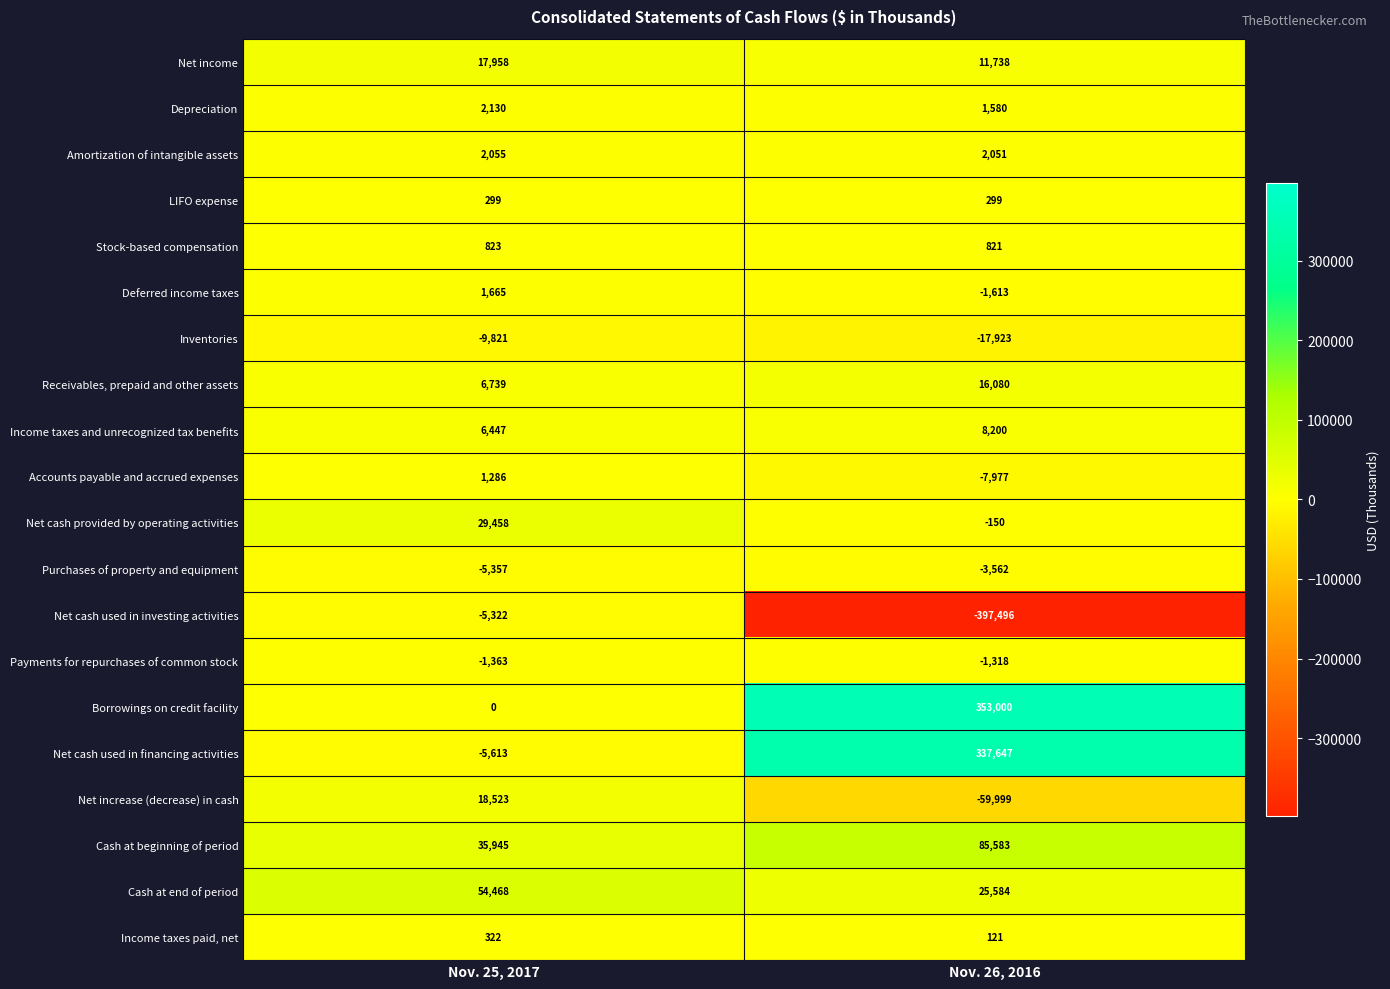

What is the total value across all series at Nov. 26, 2016?

352666